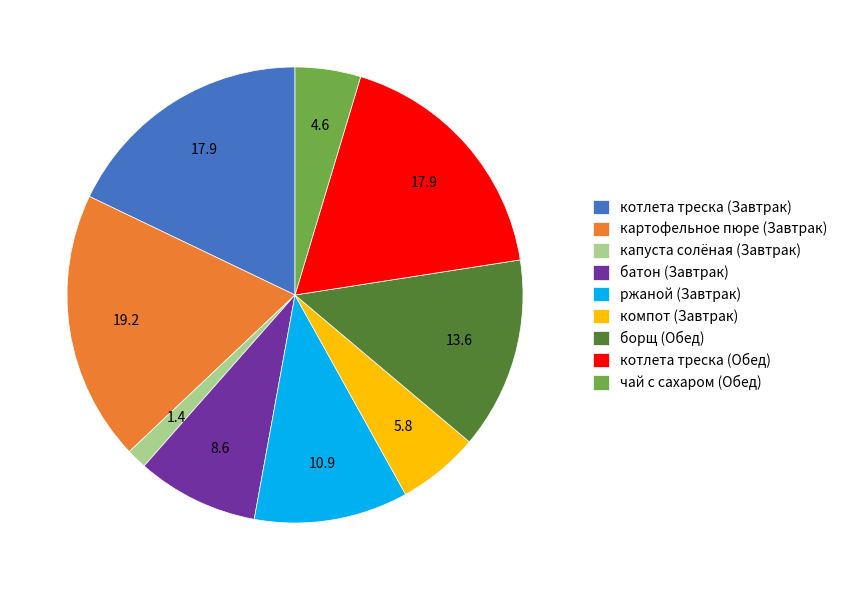

Is it true that картофельное пюре (Завтрак) is 19% of the pie?

True